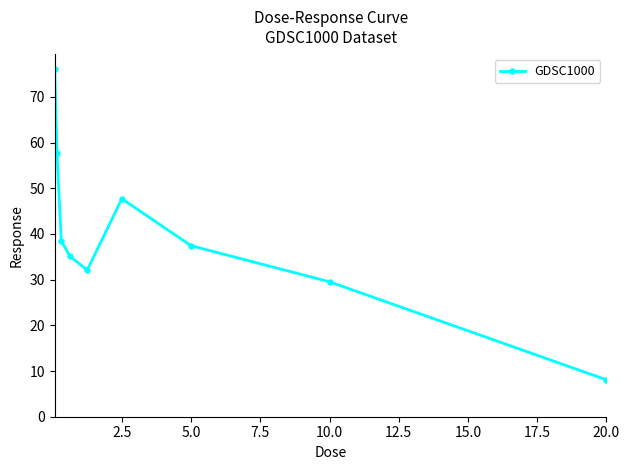

Is this an area chart (filled region under the line)?

No